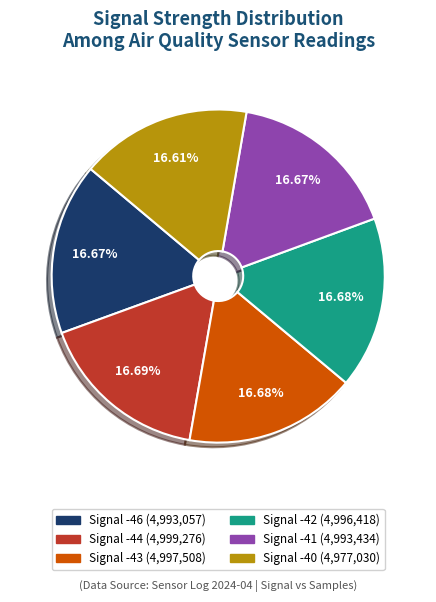

Does any single category account for the majority?

No